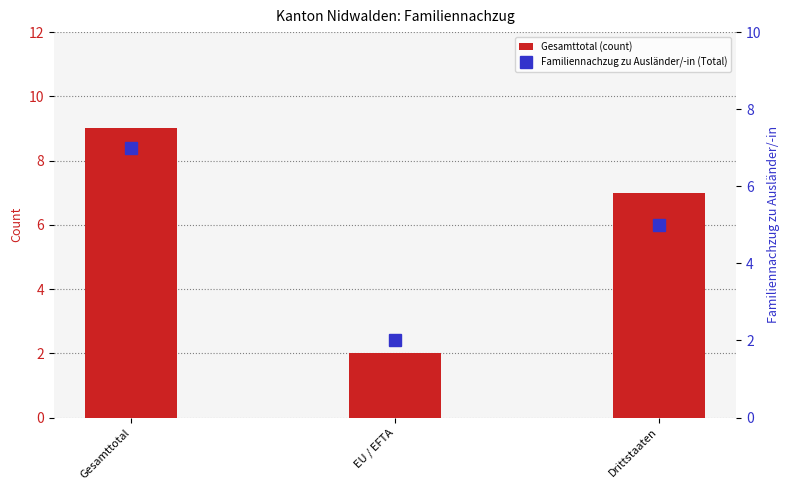

Which has a higher value, Gesamttotal or Drittstaaten?

Gesamttotal